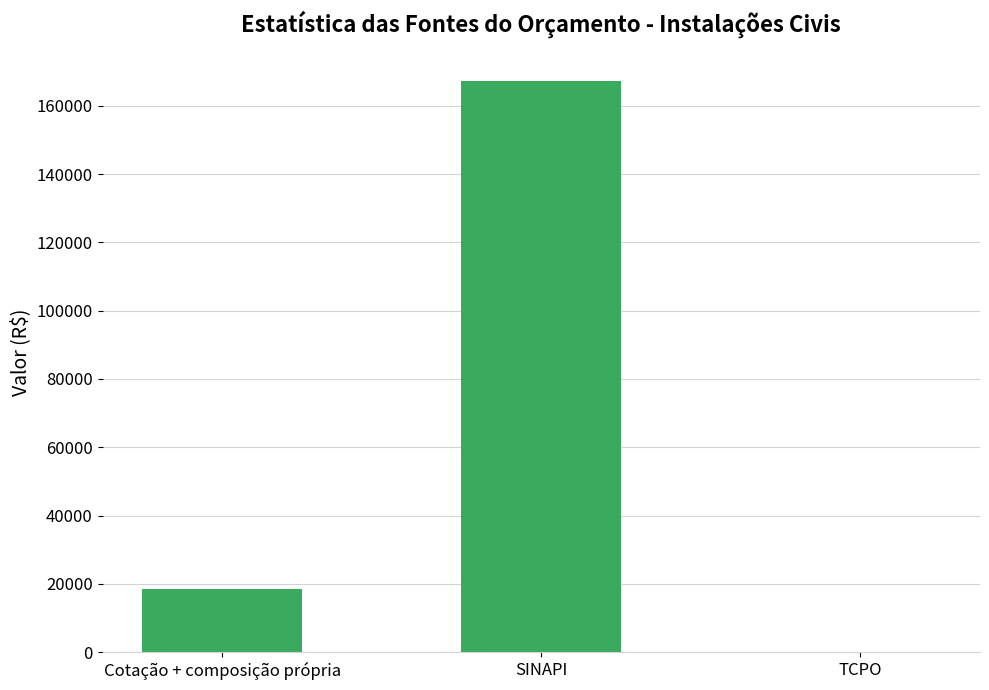

Reading left to right, what are all the values shown in this chart?

18631.2	167344.0	0.0